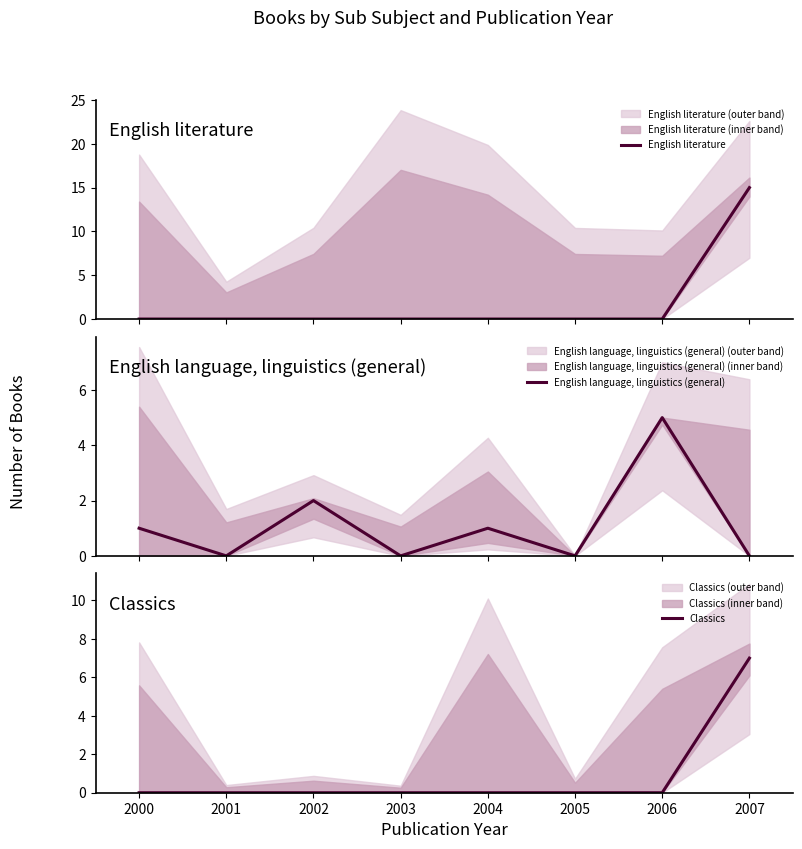

At how many categories does at least one series exceed 5?

1